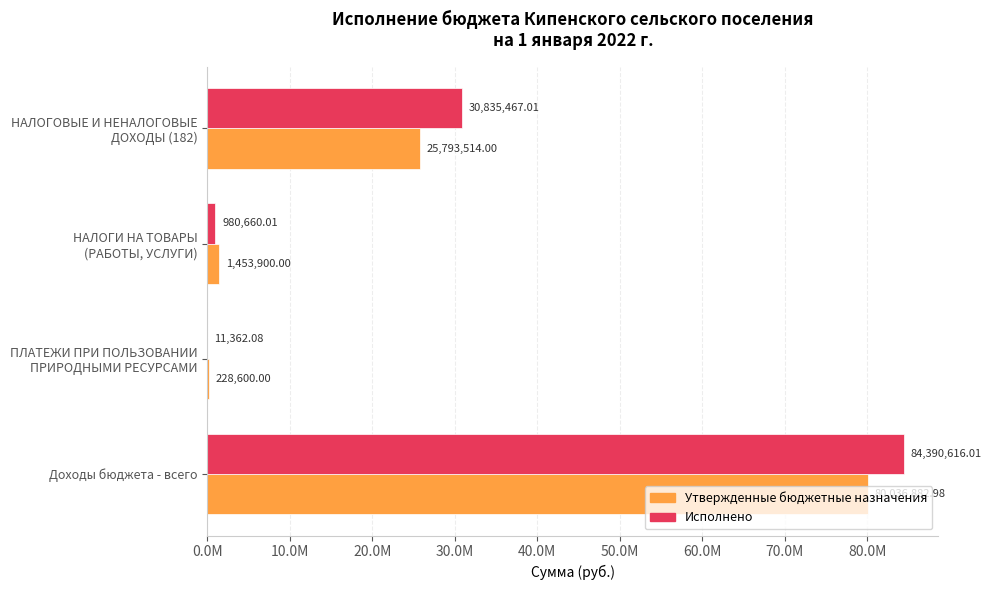

Reading left to right, what are all the values shown in this chart?

Утвержденные бюджетные назначения: 80036883.0	228600.0	1453900.0	25793514.0
Исполнено: 84390616.0	11362.1	980660.0	30835467.0